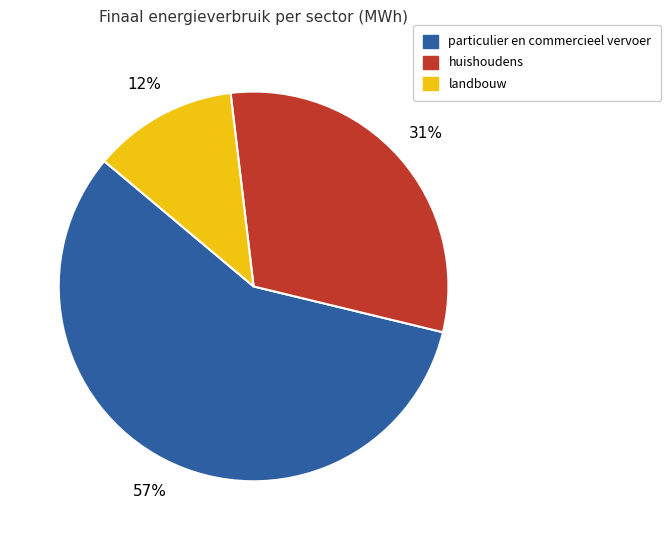

True or false: landbouw accounts for 12% of the total.

True